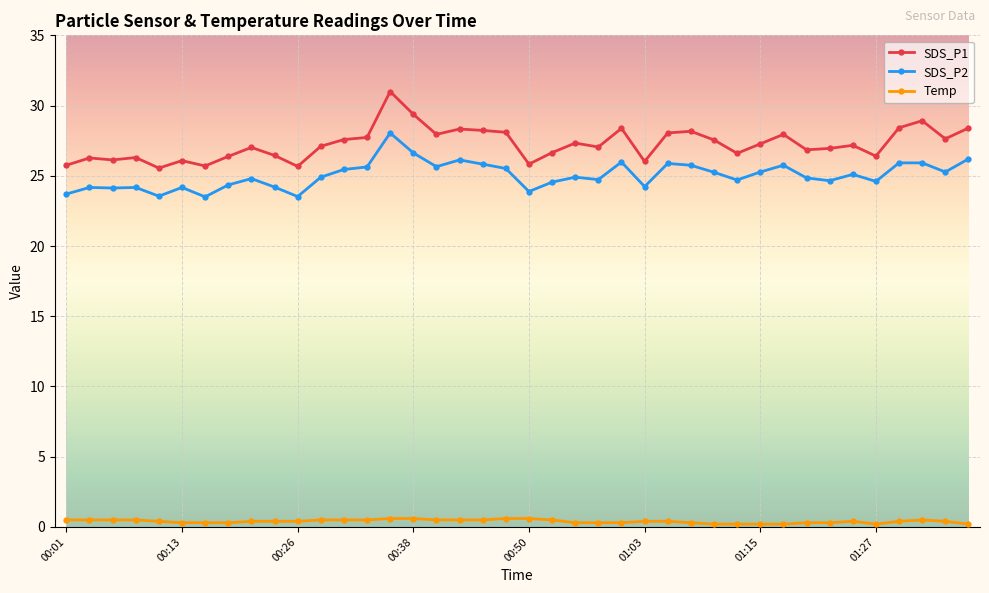

What is the maximum value for SDS_P2?

28.1